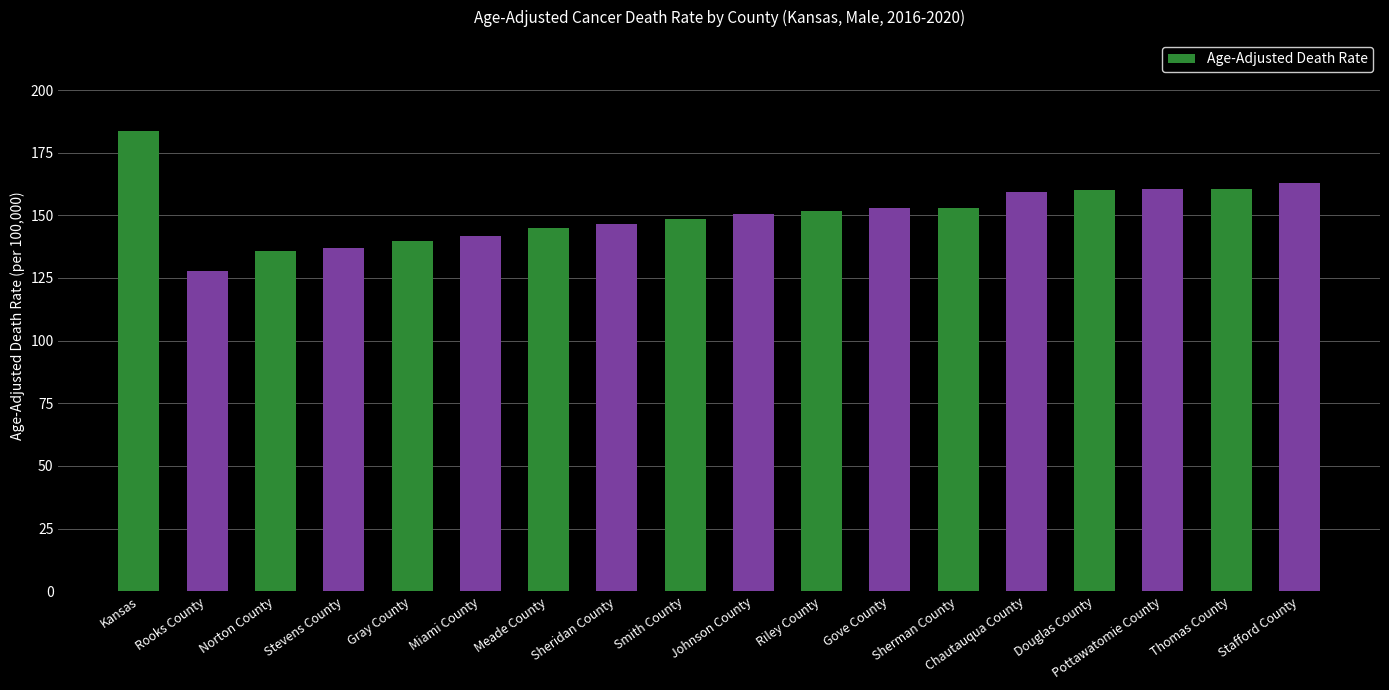

Between Norton County and Douglas County, which is larger?

Douglas County